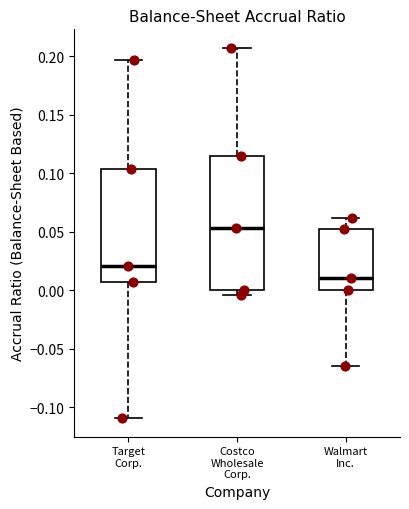

Comparing the boxes themselves (not the whiskers), which one is the tallest?

Costco Wholesale Corp.